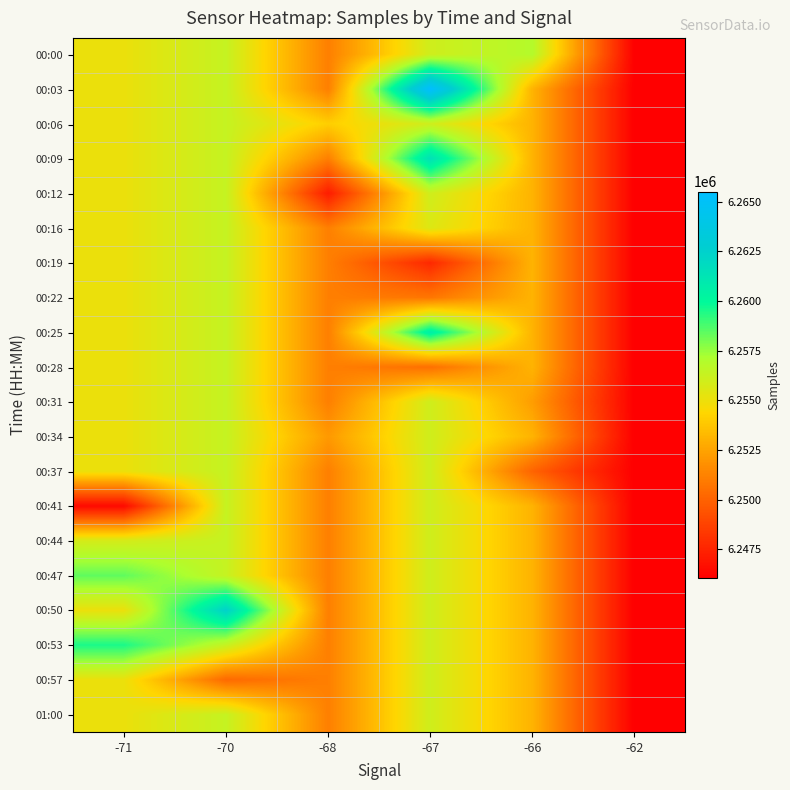

At which category is the sum across all series the highest?

-70